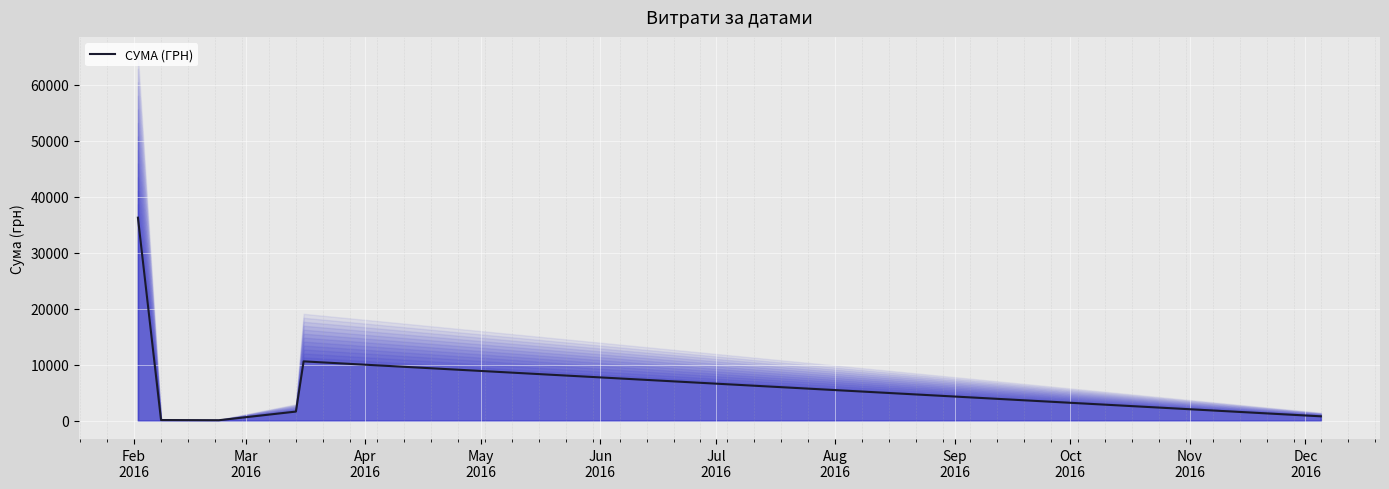

True or false: there are more than 2 points higher than both neighbors.

False